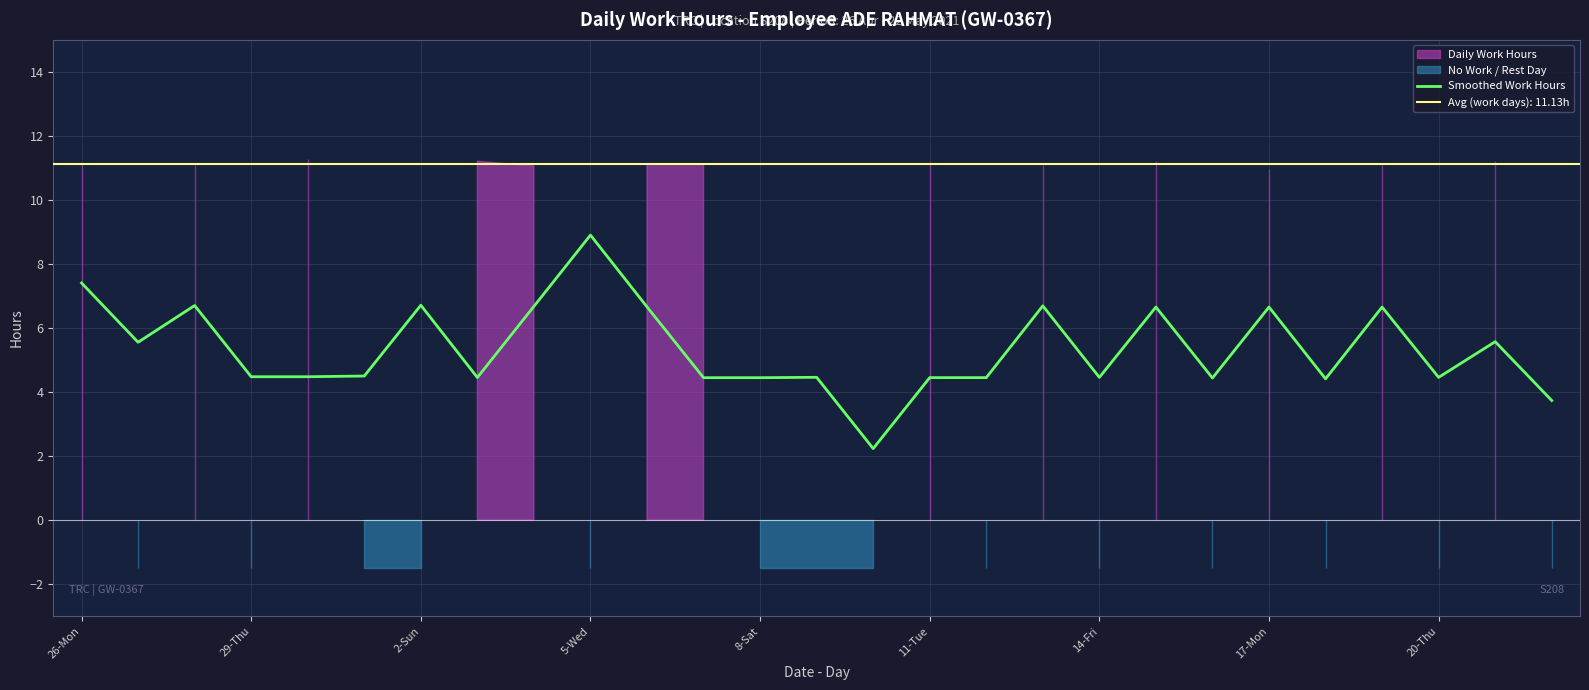

Is it true that Smoothed Work Hours equals 4.5 at 11-Tue?

True